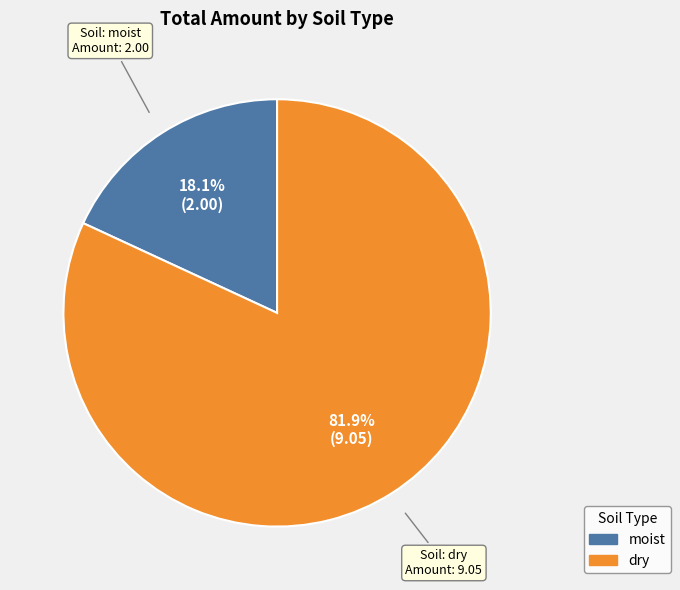

How much of the chart is everything except dry?

18.1%